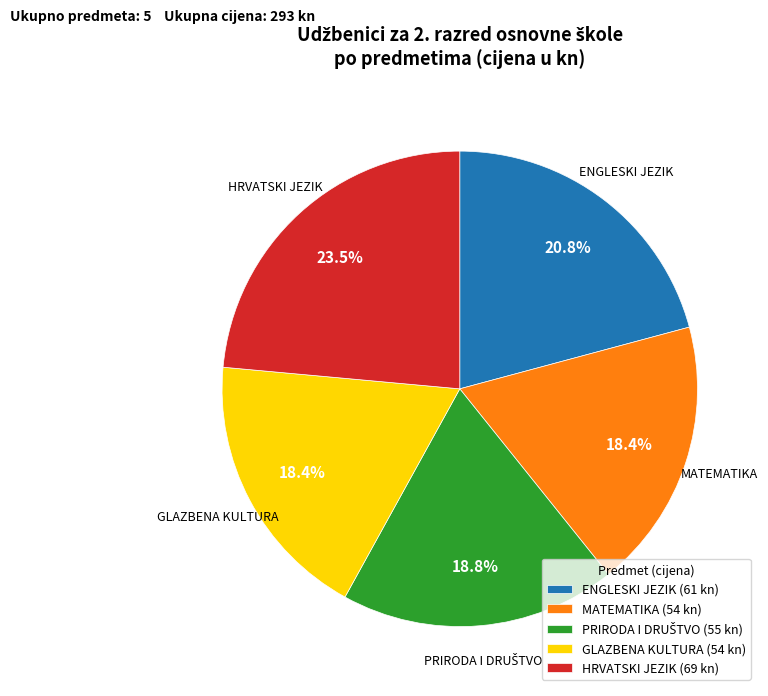

What portion of the pie excludes MATEMATIKA?

81.6%